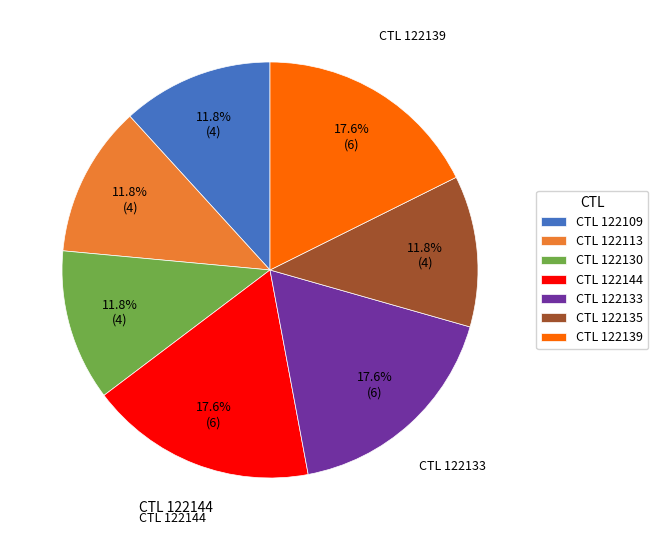

What is the ratio of the value at CTL 122144 to the value at CTL 122113?

1.5